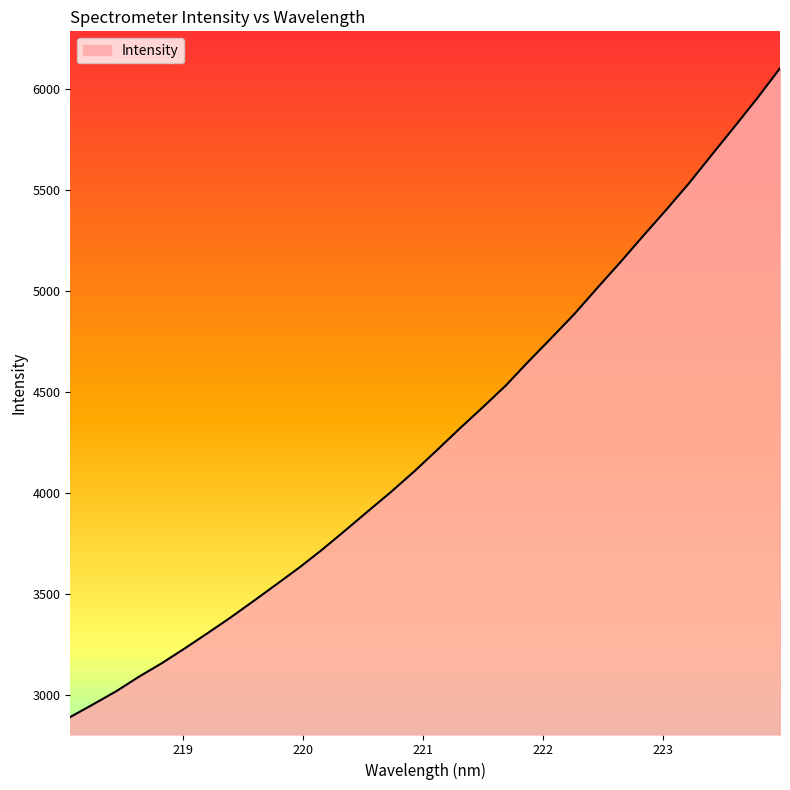

What is the difference between the maximum and minimum values?

3212.0